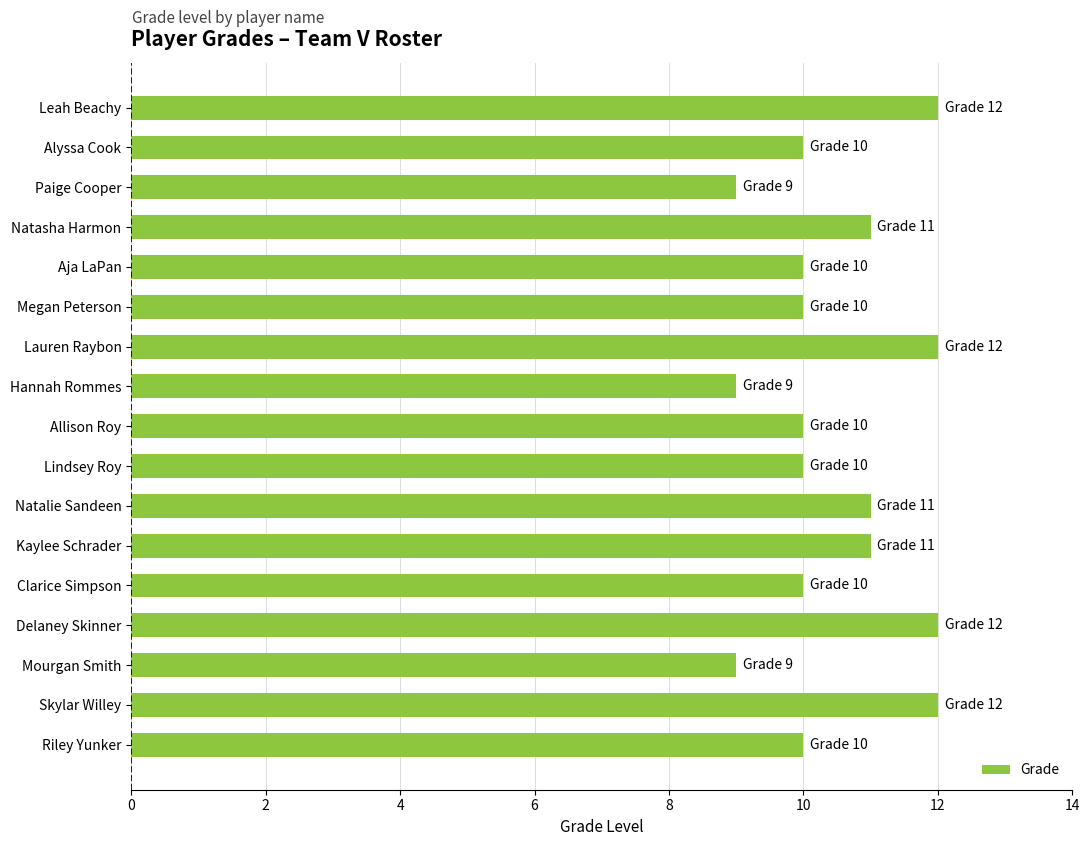

What is the average value?

10